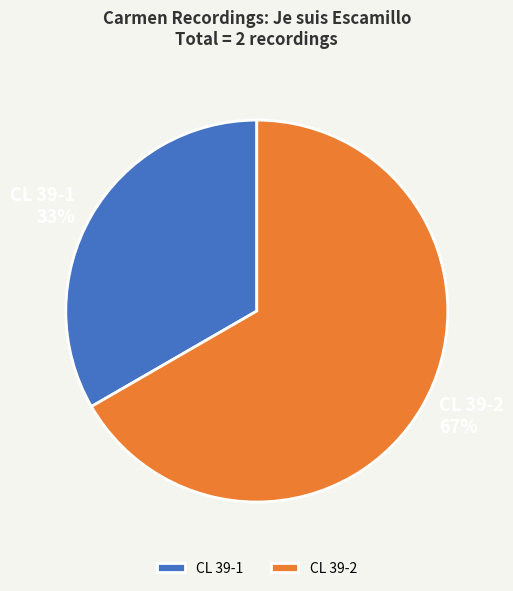

What is the smallest slice in the pie chart?

CL 39-1